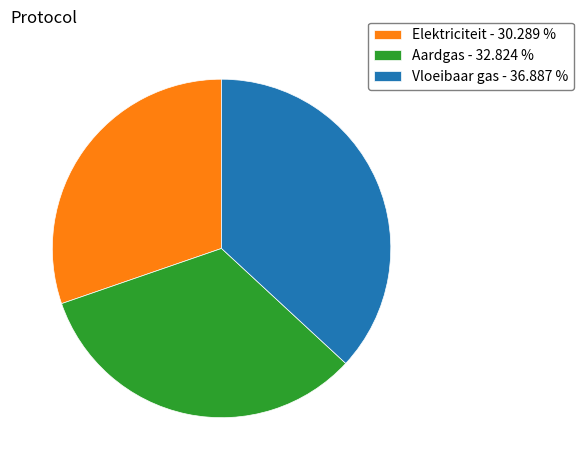

Do Vloeibaar gas and Aardgas together represent more than half of the pie?

Yes